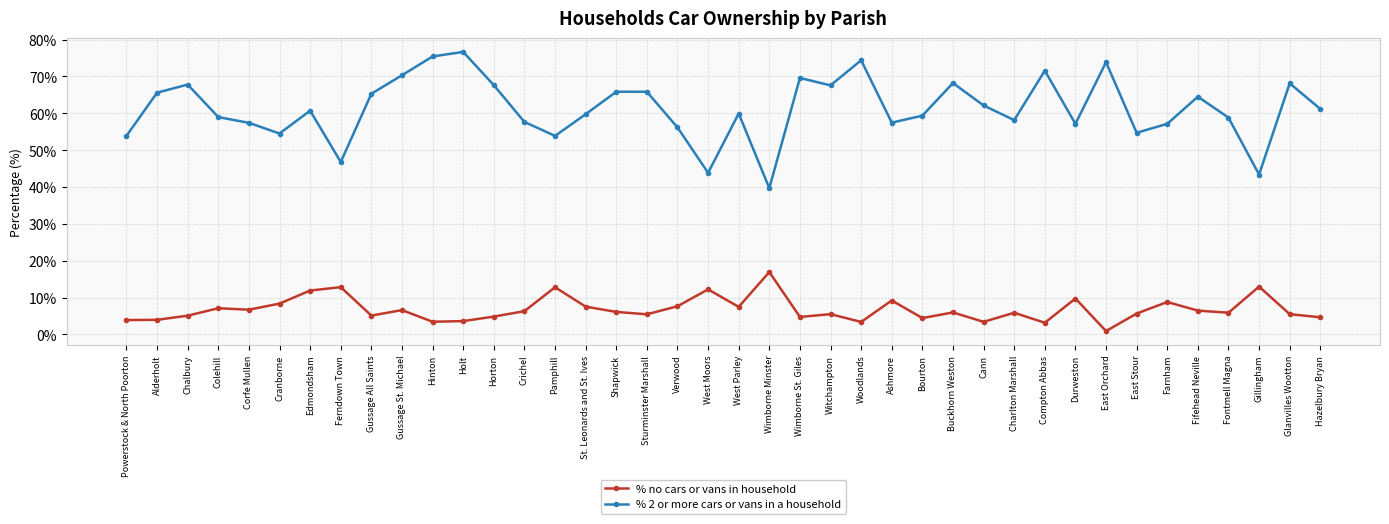

At which category does % 2 or more cars or vans in a household reach its first local peak?

Chalbury